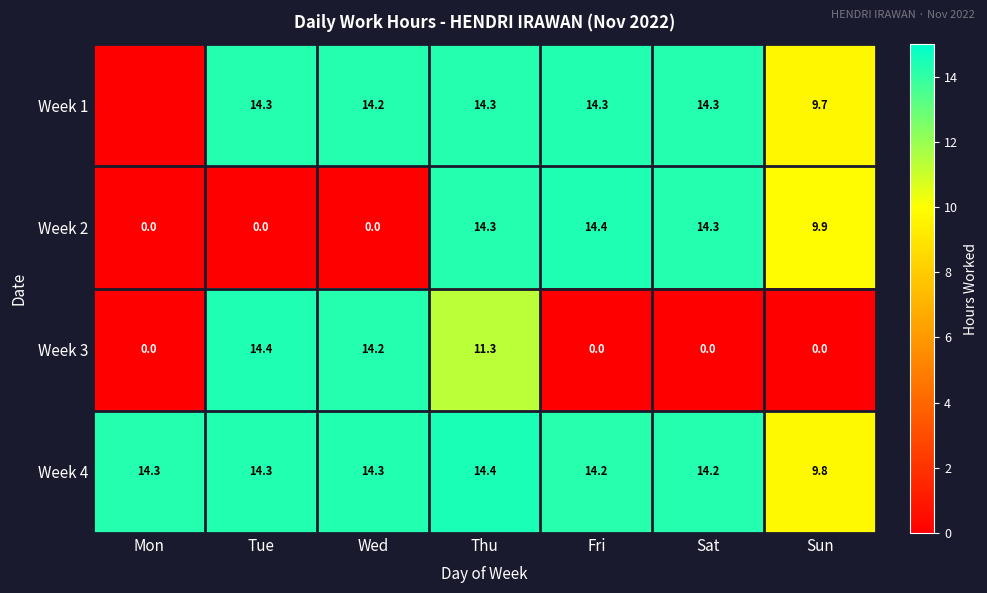

What value does the Week 4 series have at Mon?

14.3